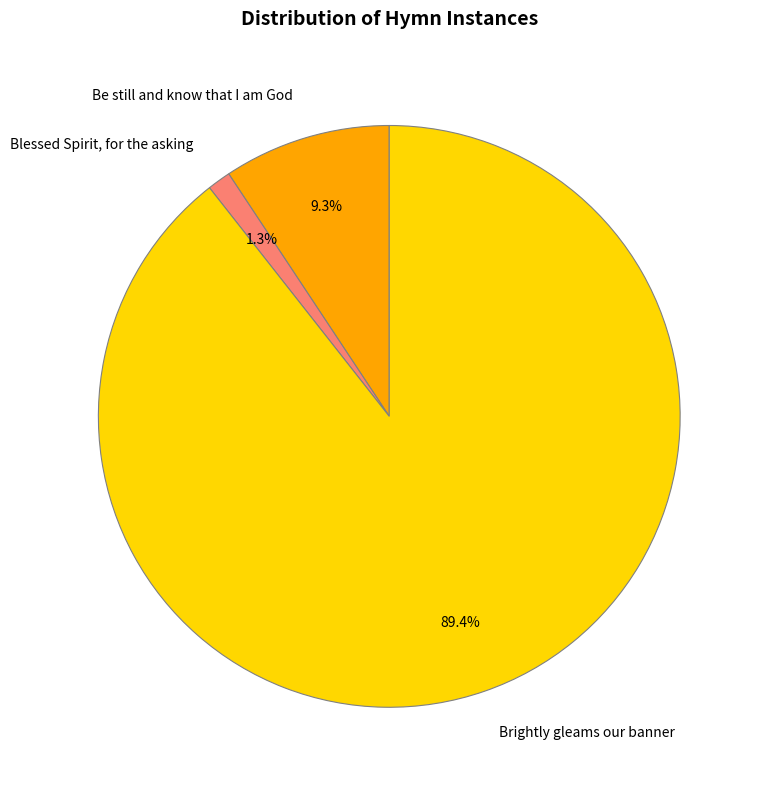

True or false: Brightly gleams our banner accounts for 99% of the total.

False